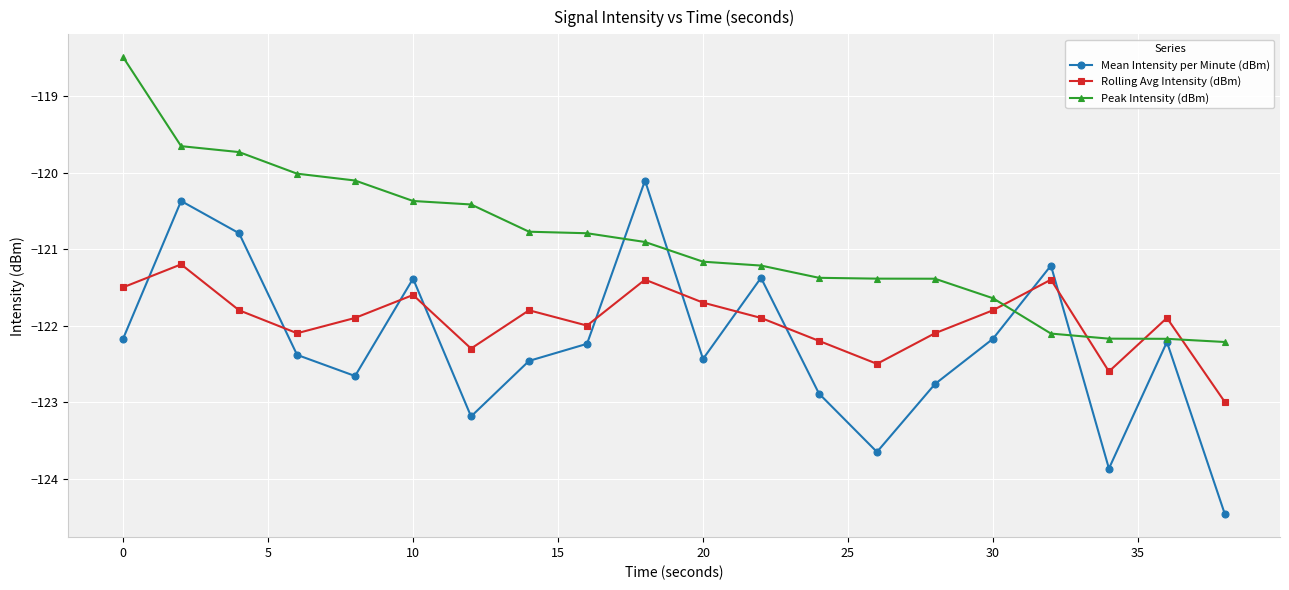

Which series has the widest spread of values?

Mean Intensity per Minute (dBm)